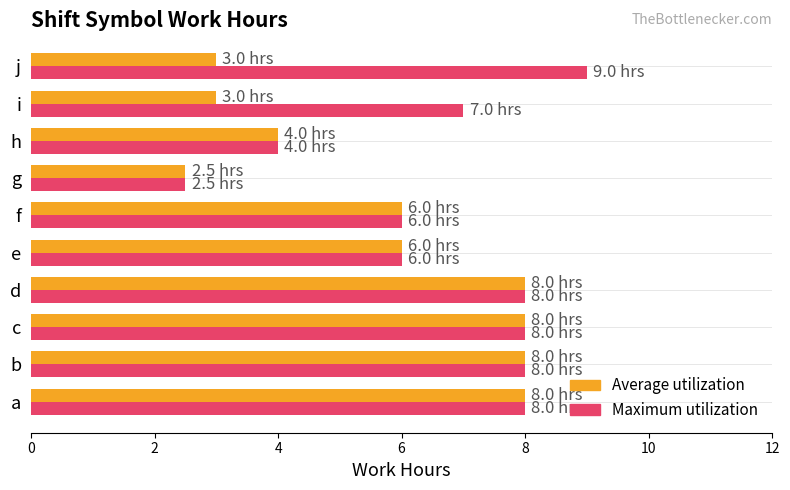

What is the greatest value displayed?

9.0